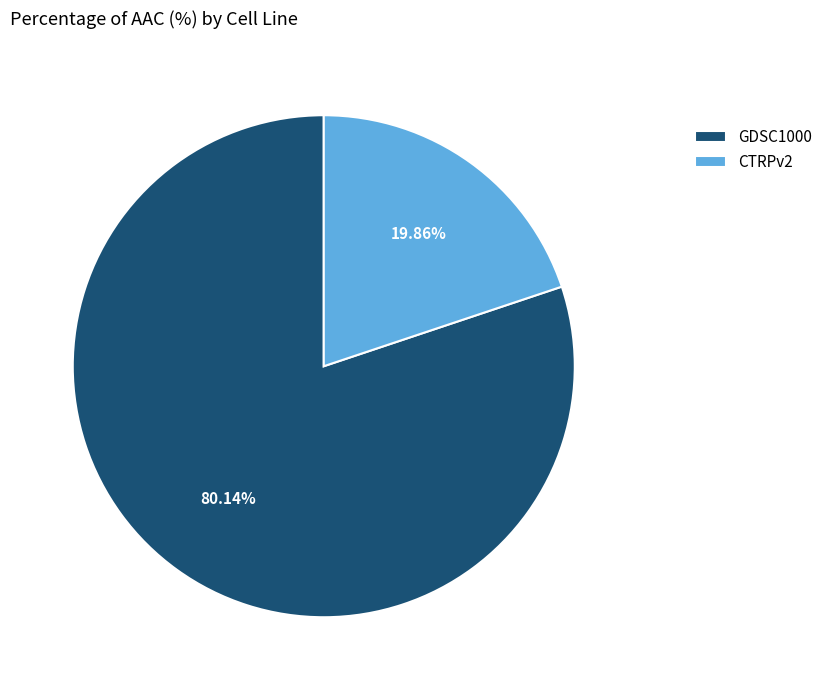

To the nearest percent, what is the combined percentage of CTRPv2 and GDSC1000?

100%